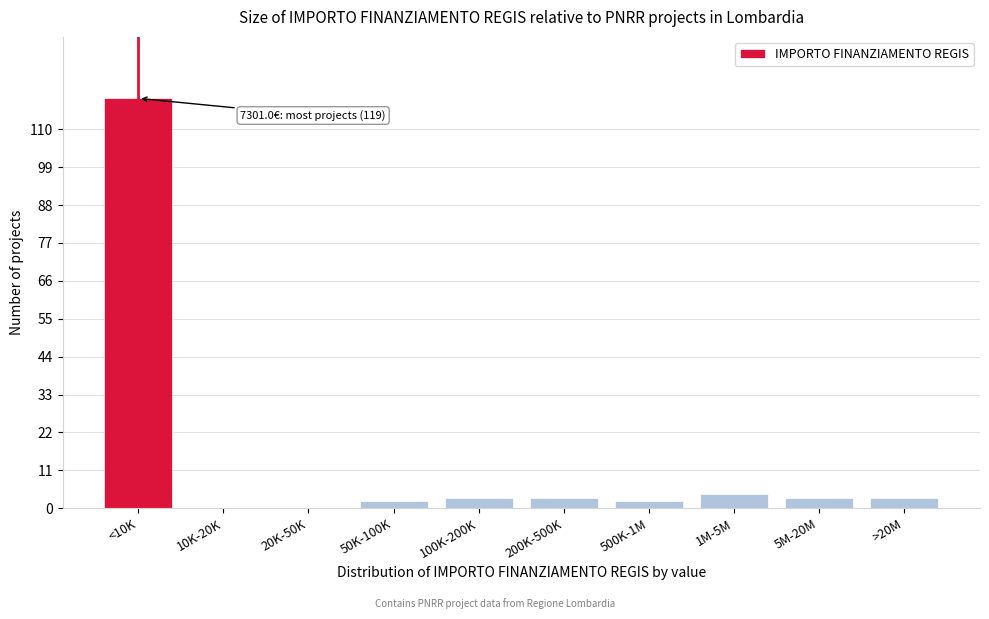

Reading left to right, transcribe all the data shown in this chart.

<10K=119	10K-20K=0	20K-50K=0	50K-100K=2	100K-200K=3	200K-500K=3	500K-1M=2	1M-5M=4	5M-20M=3	>20M=3